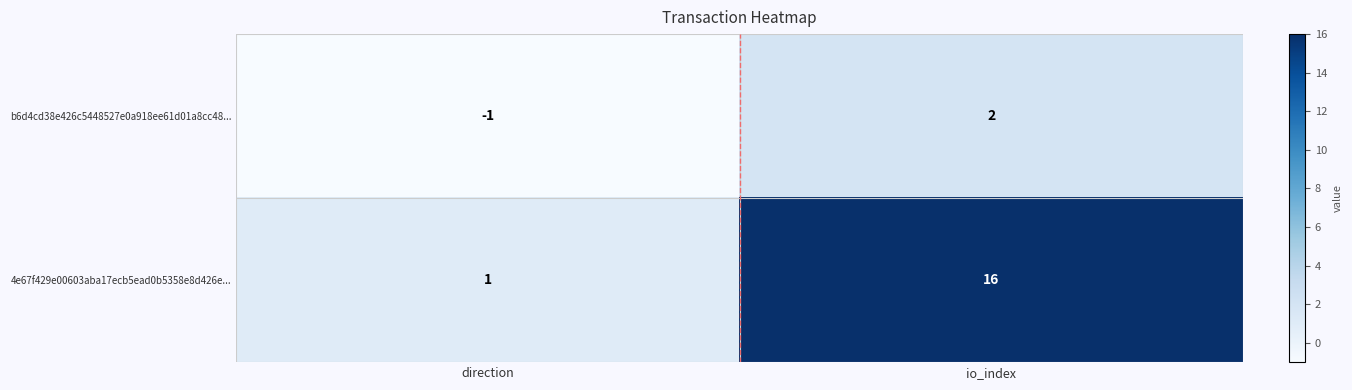

Reading left to right, what are all the values shown in this chart?

b6d4cd38e426c5448527e0a918ee61d01a8cc48...: -1	2
4e67f429e00603aba17ecb5ead0b5358e8d426e...: 1	16